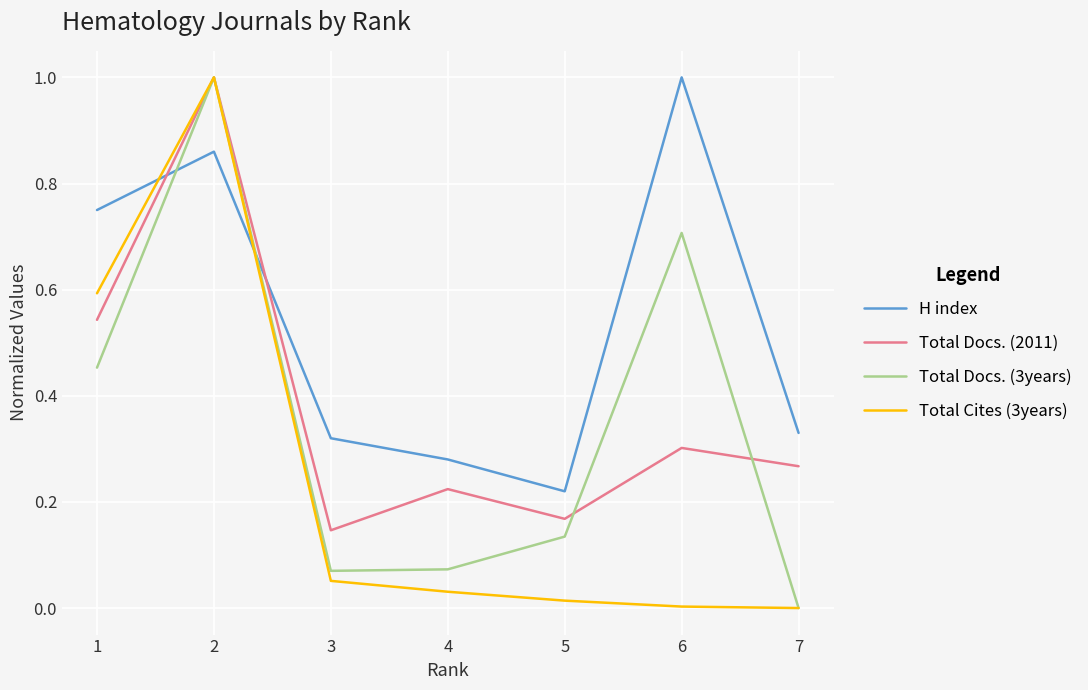

In Total Docs. (3years), how many points are lower than both neighbors (excluding endpoints)?

1